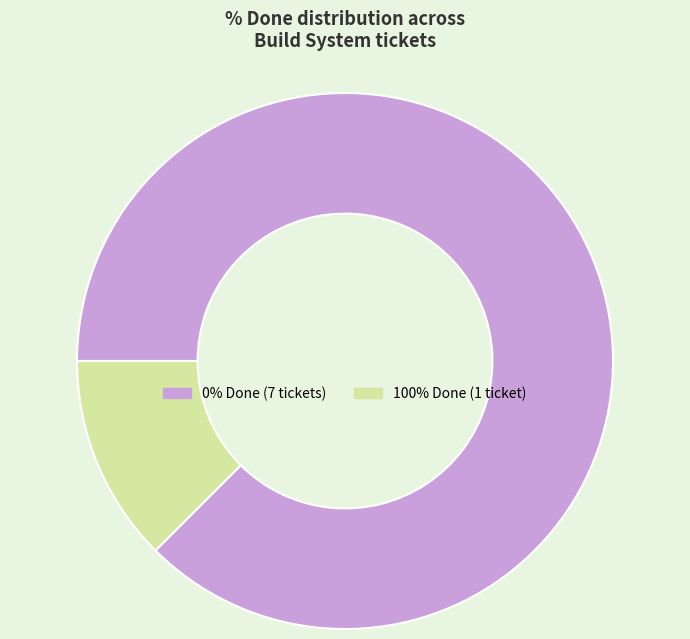

Which slice is the smallest?

100% Done (1 ticket)